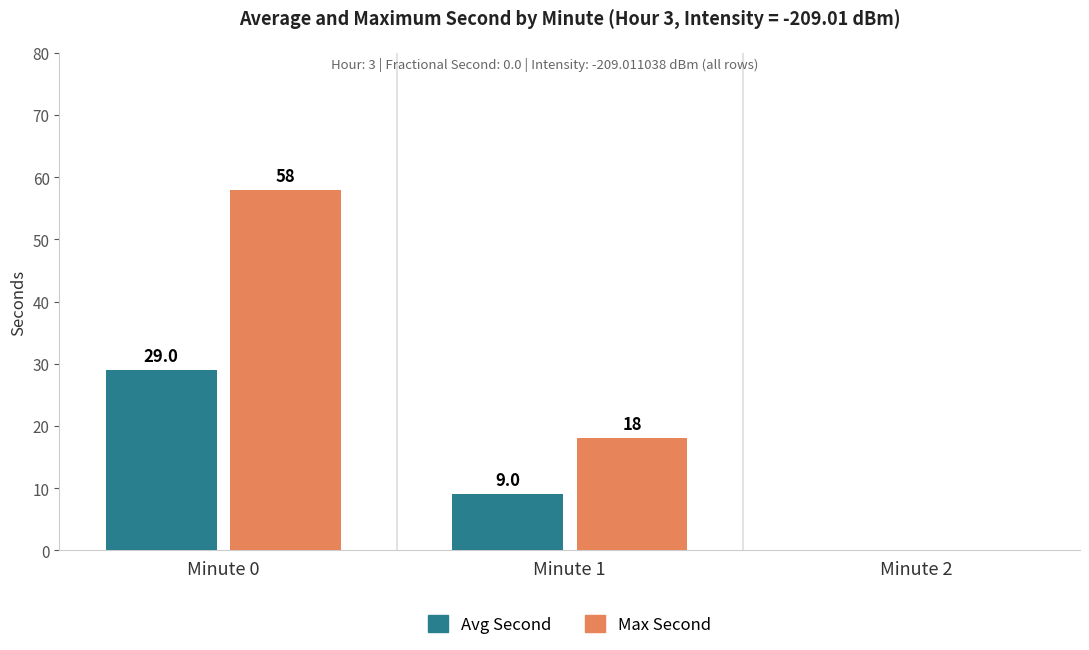

The Avg Second series shows -15 at Minute 2. True or false?

False